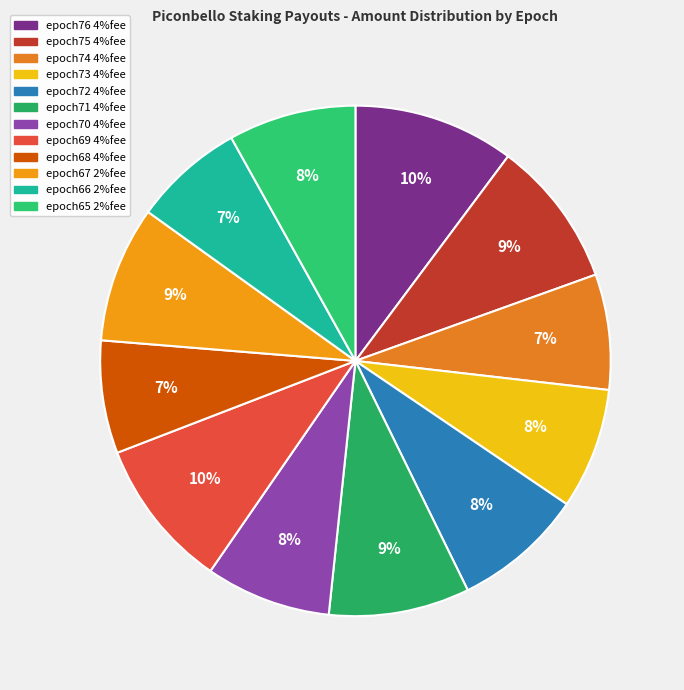

Count the number of slices in the pie.

12